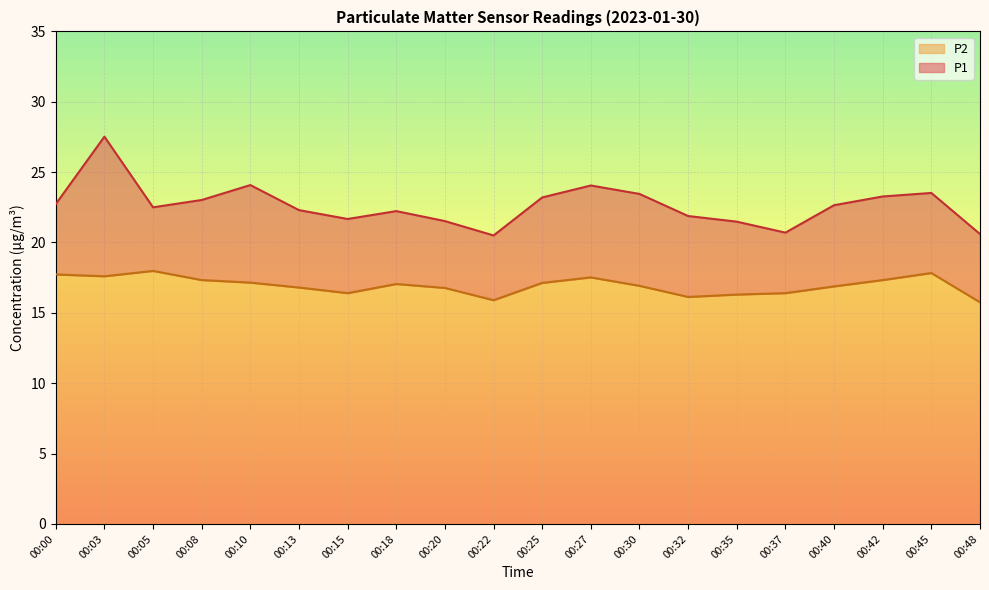

Where does the P1 series first go above 22?

00:00